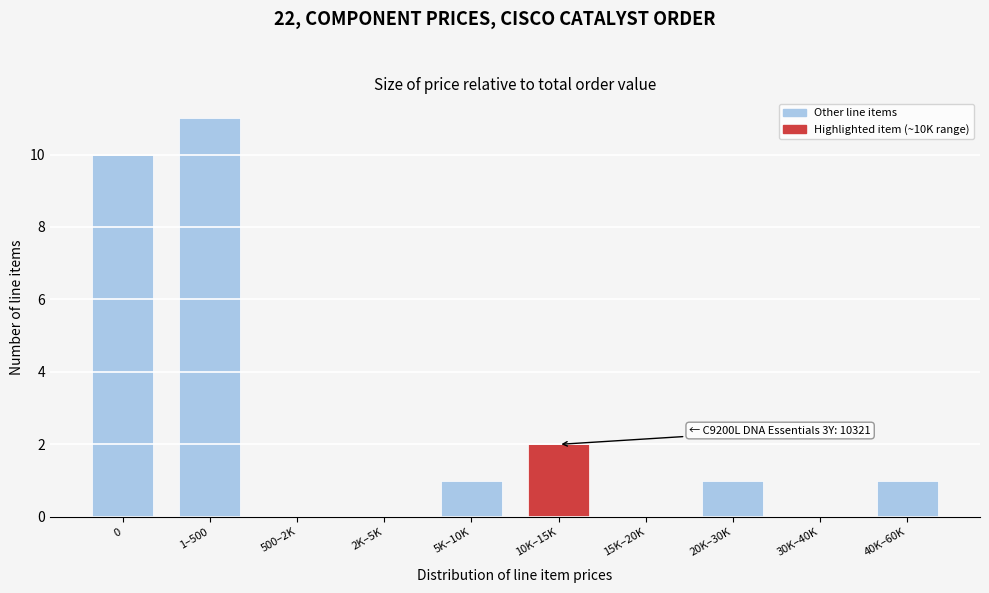

Reading left to right, list all the values displayed in this chart.

0=10	1–500=11	500–2K=0	2K–5K=0	5K–10K=1	10K–15K=2	15K–20K=0	20K–30K=1	30K–40K=0	40K–60K=1